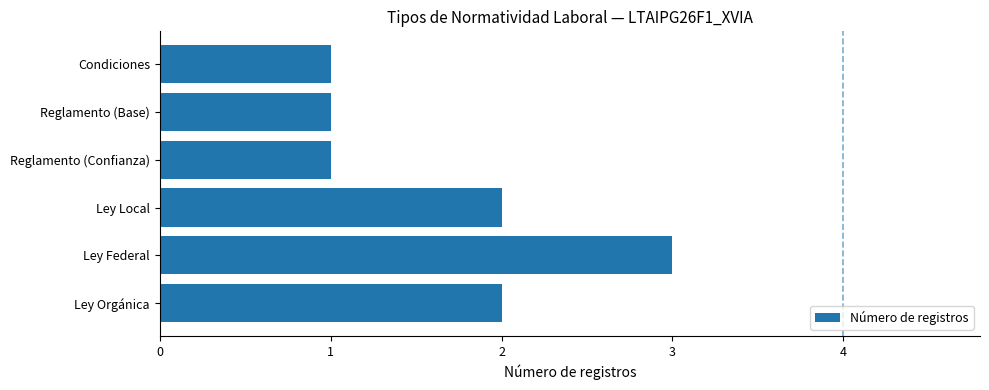

Count the number of data series in this chart.

1